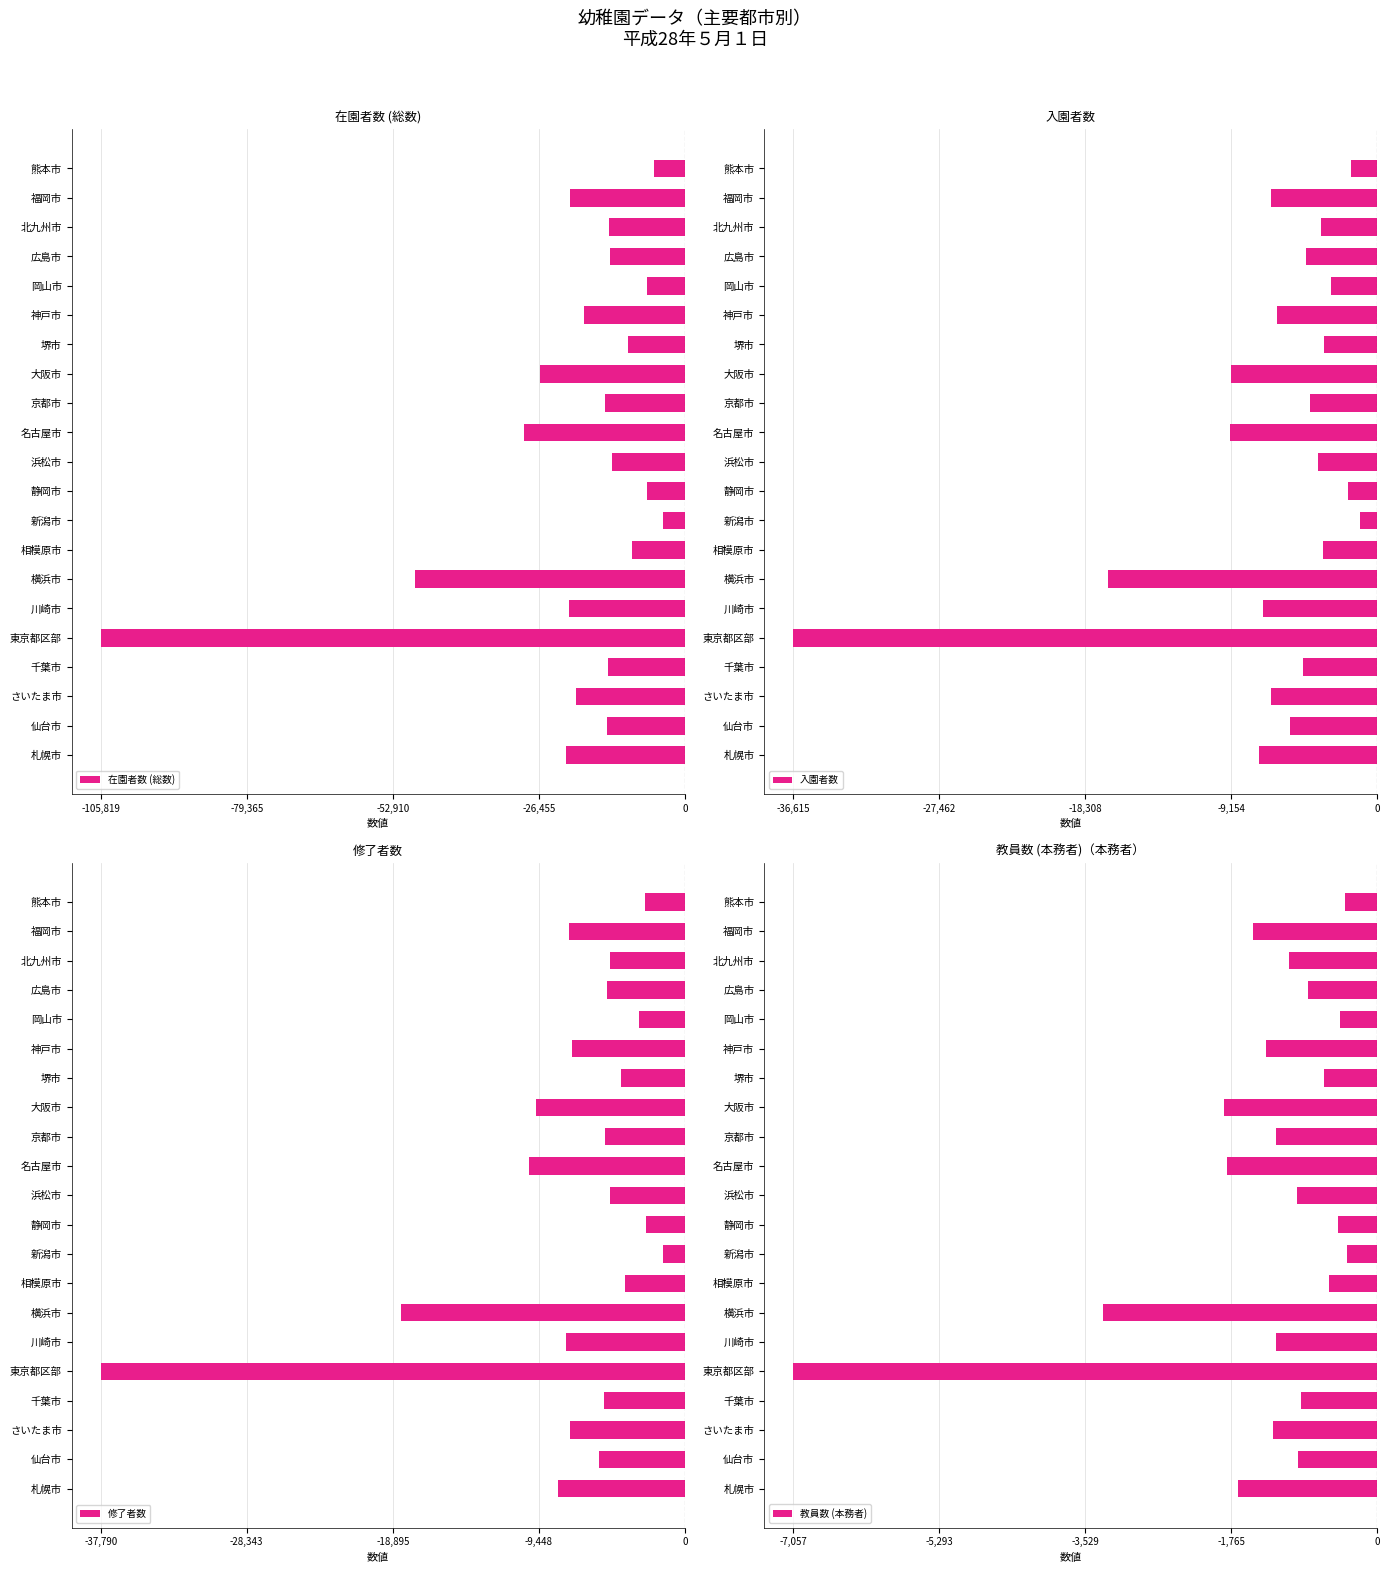

What is the difference between the maximum and second lowest values in the 在園者数 (総数) series?

44986